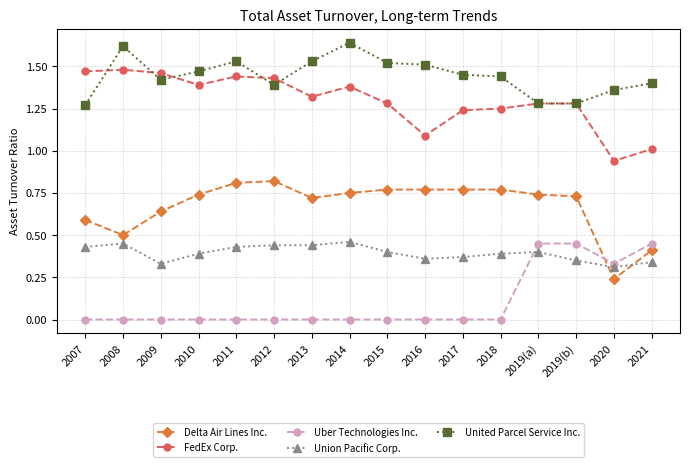

At which label does FedEx Corp. reach its minimum?

2020